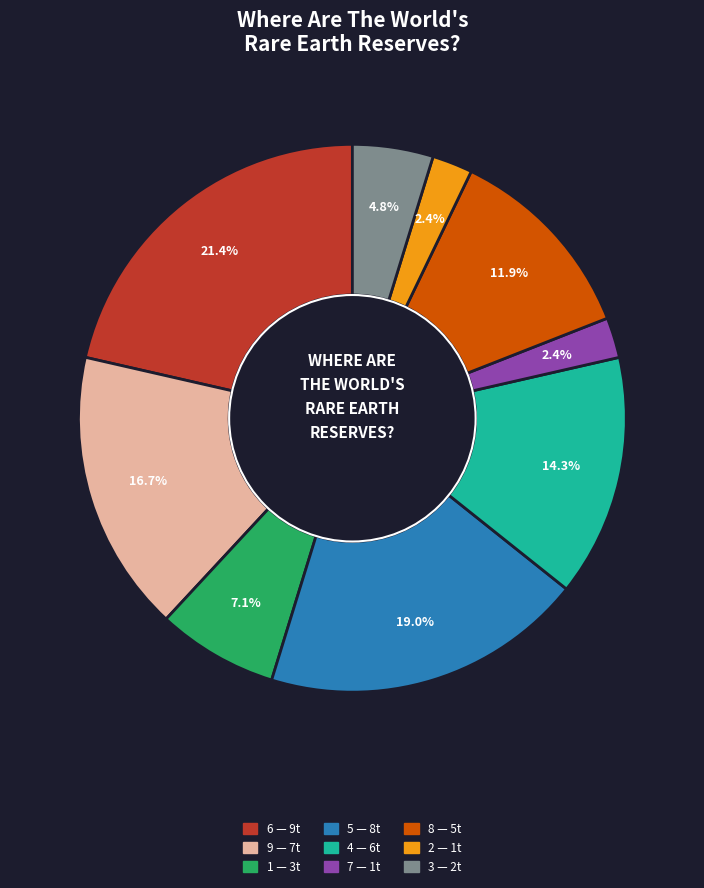

Is there any slice that represents more than half of the pie?

No